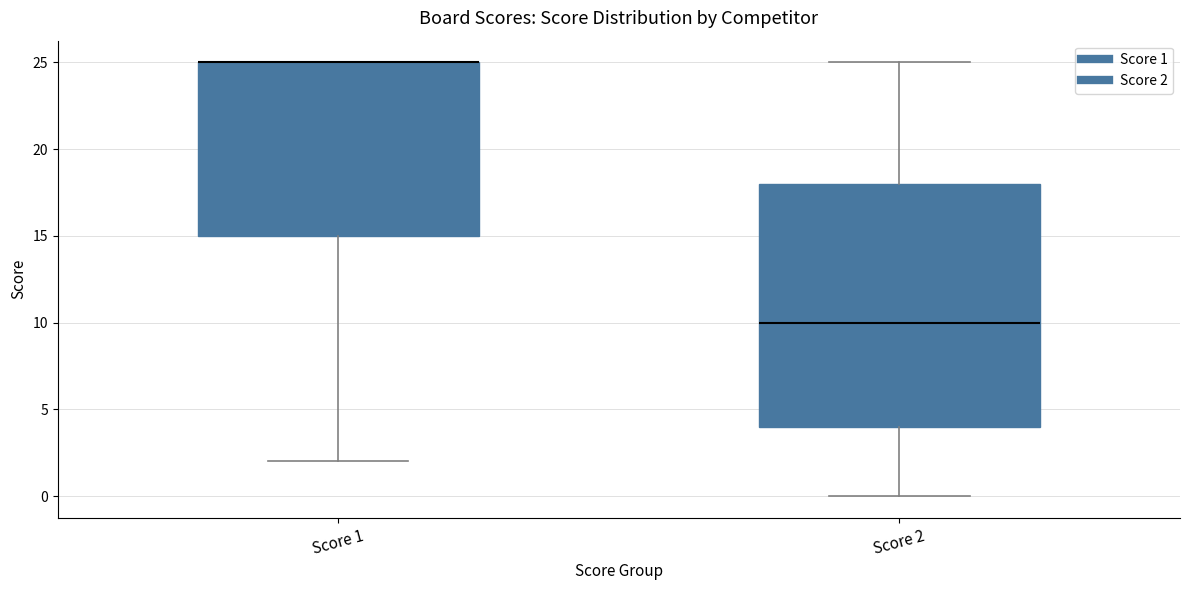

Which box is the tallest, from its lower edge to its upper edge?

Score 2